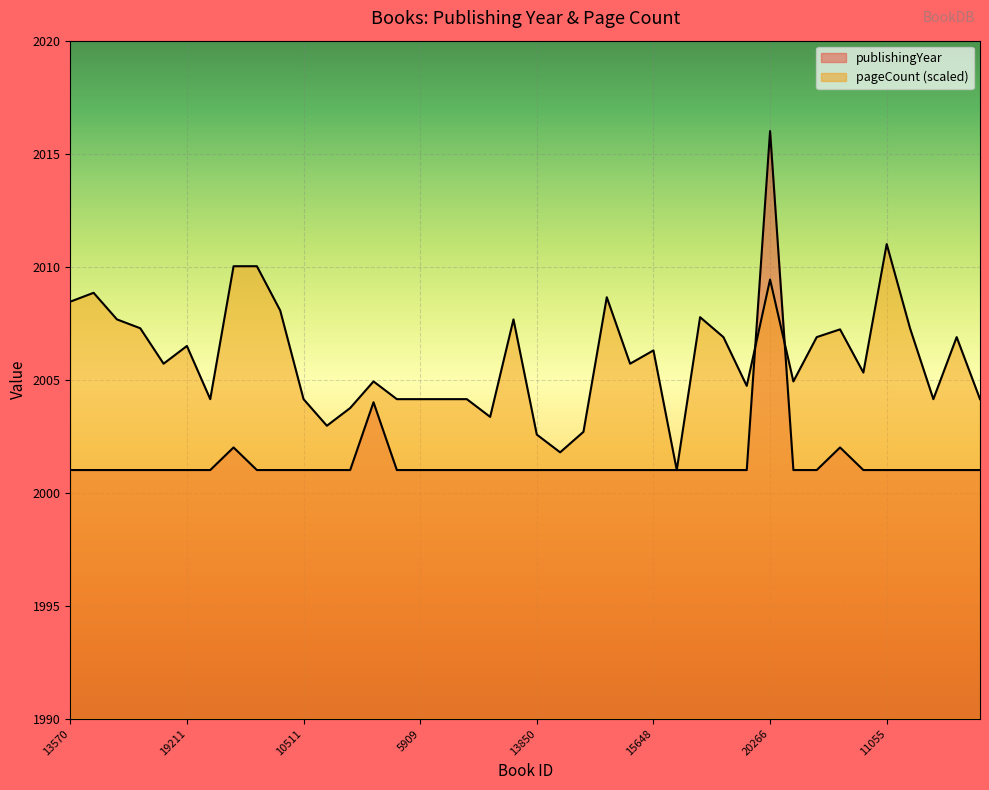

Which series ends up on top after the final intersection of pageCount and publishingYear?

pageCount